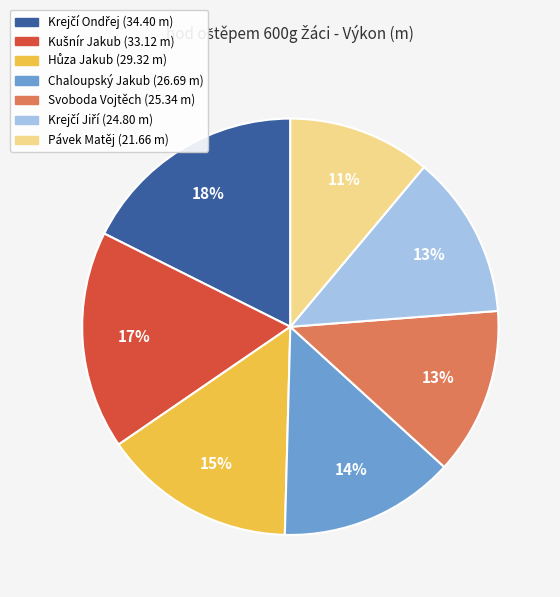

To the nearest percent, what portion does Svoboda Vojtěch represent?

13%